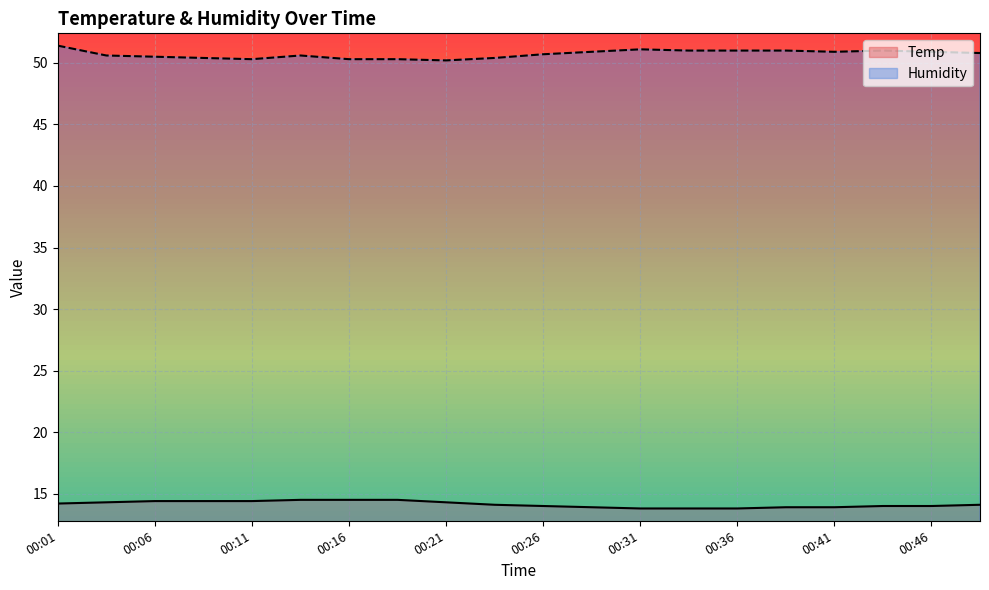

What is the spread (max minus min) of values at 00:08?

36.0